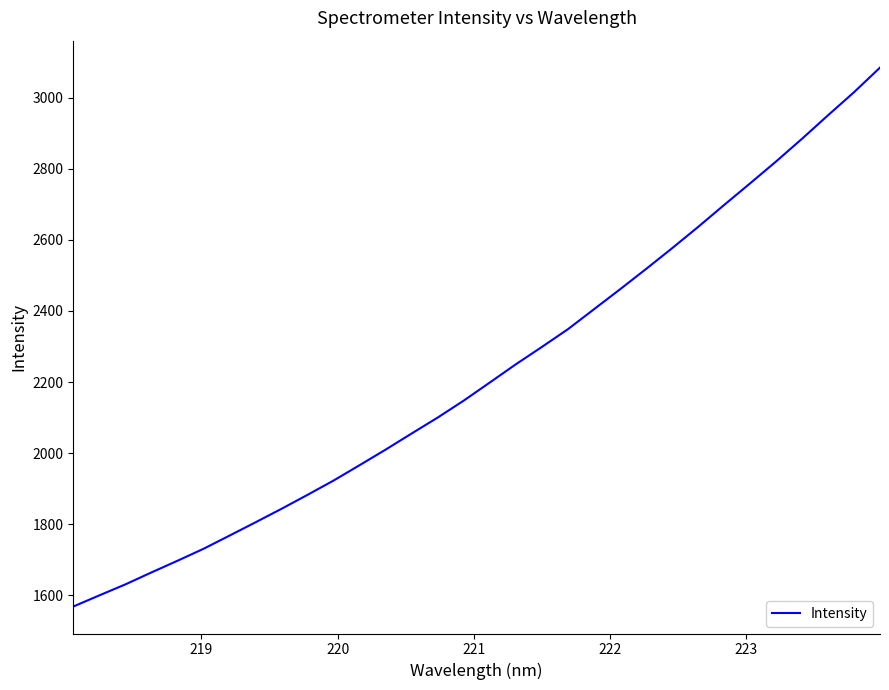

What is the difference between the maximum and minimum values?

1517.1